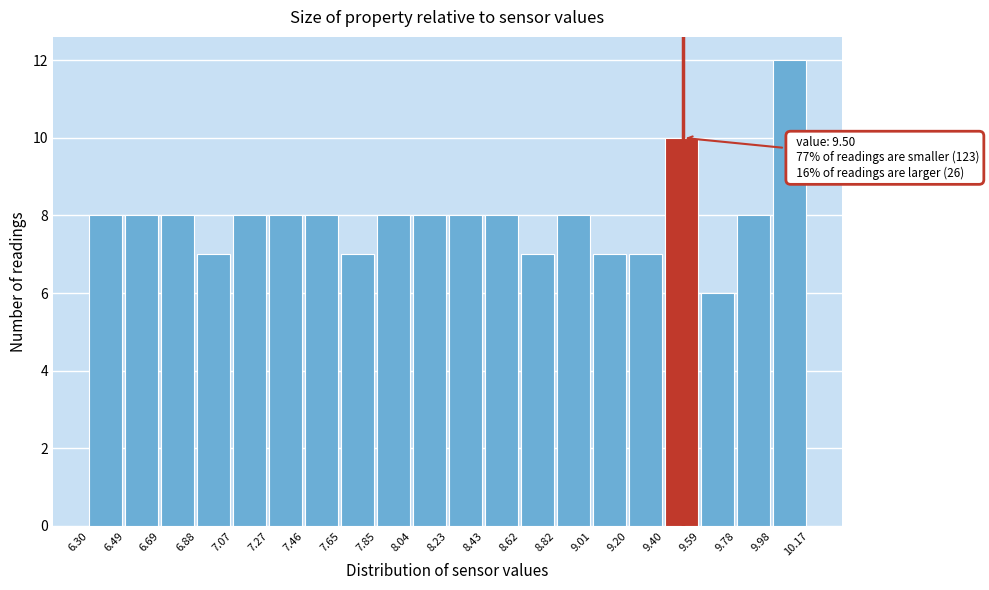

Which range on the x-axis has the tallest bar?

9.98 to 10.17